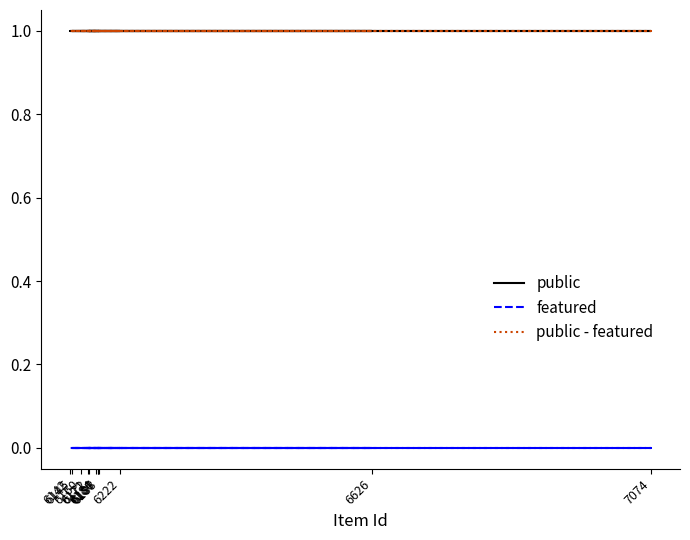

Between 6626 and 6172, which is larger?

6626